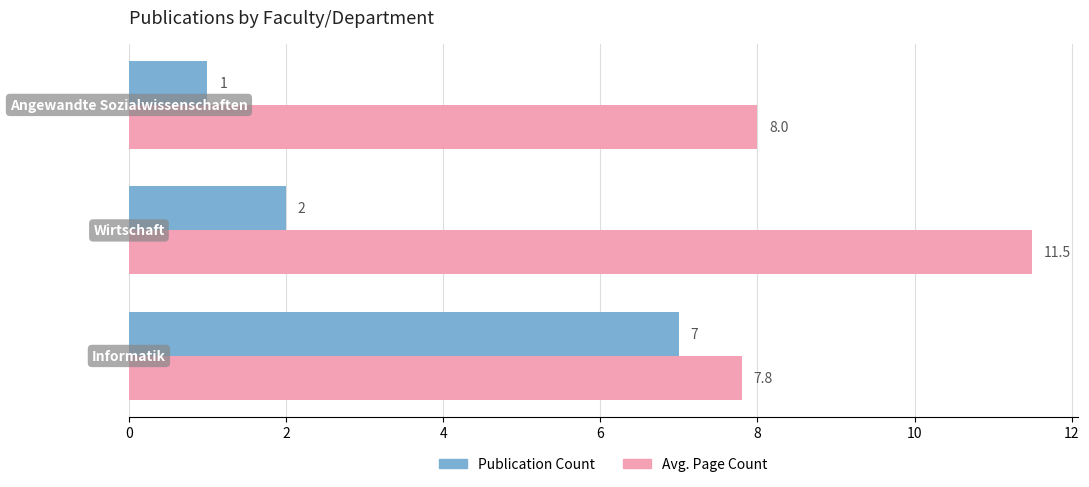

What is the average value of the Publication Count series?

3.3